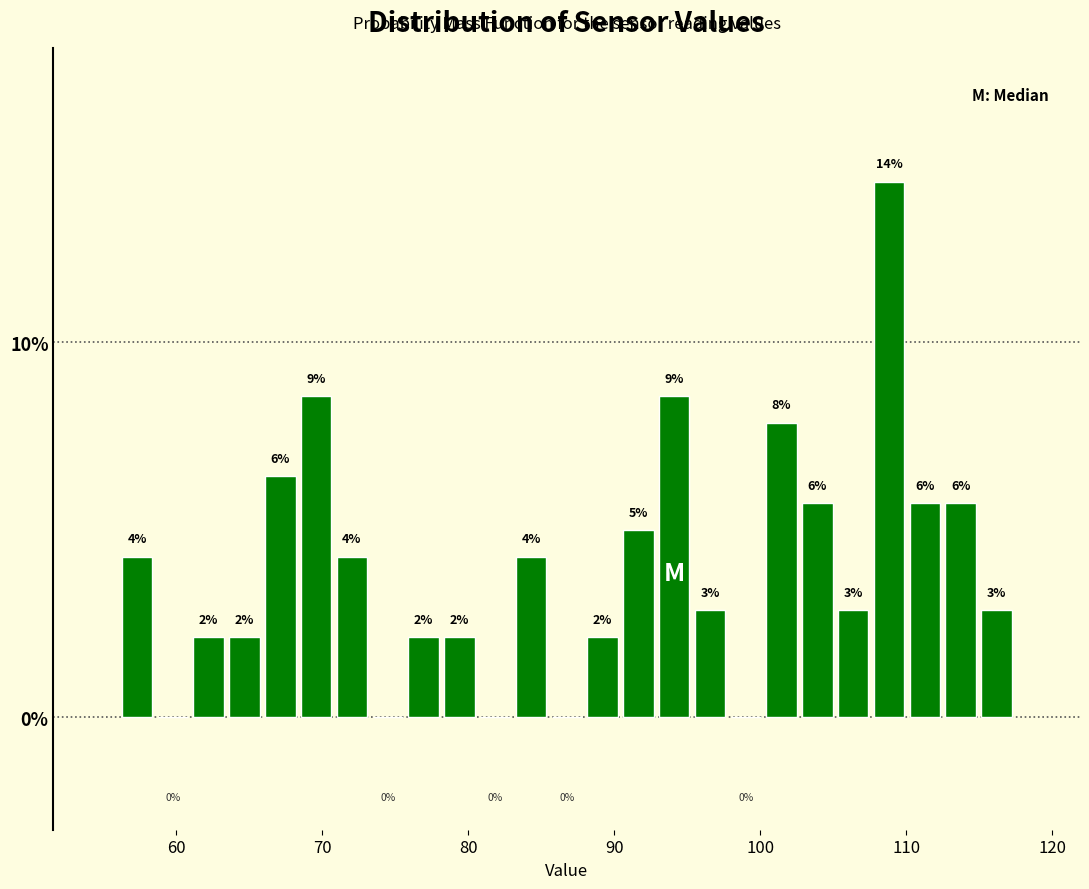

Around what value on the x-axis is the tallest bar? Give the approximate position of its centre, as read against the axis.

109